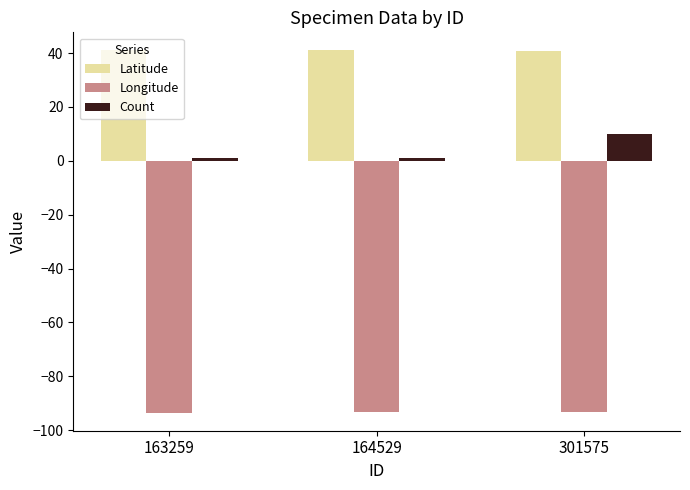

What is the sum of all Longitude values?

-280.1